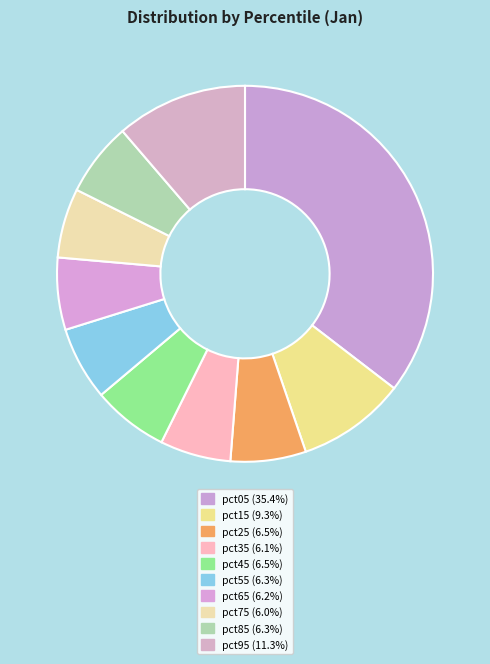

To the nearest percent, what portion does pct95 represent?

11%